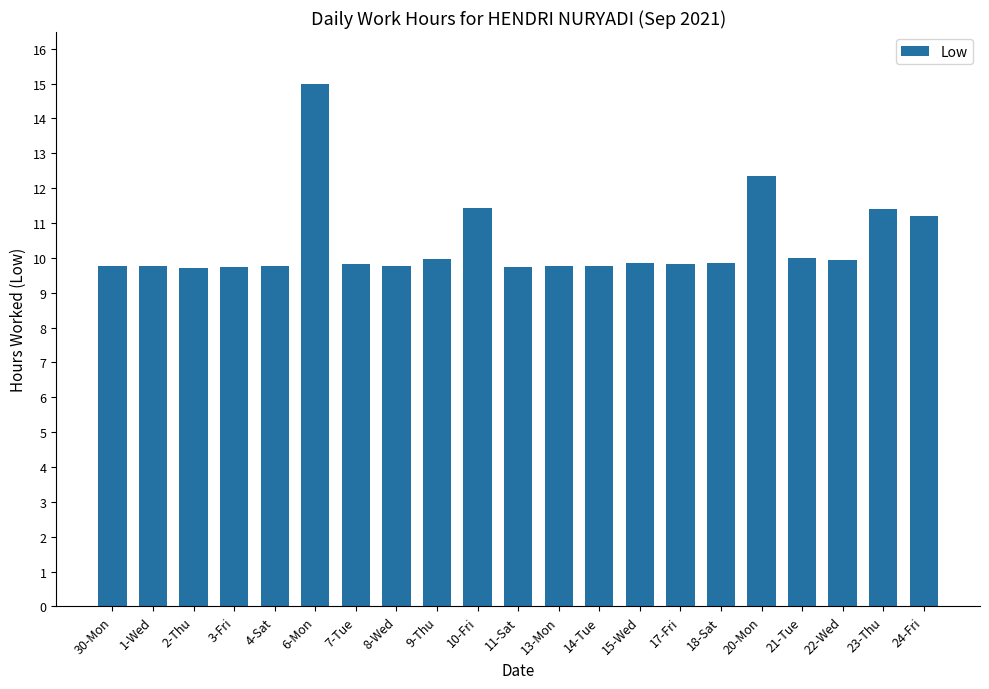

What value does the data have at 22-Wed?

9.9